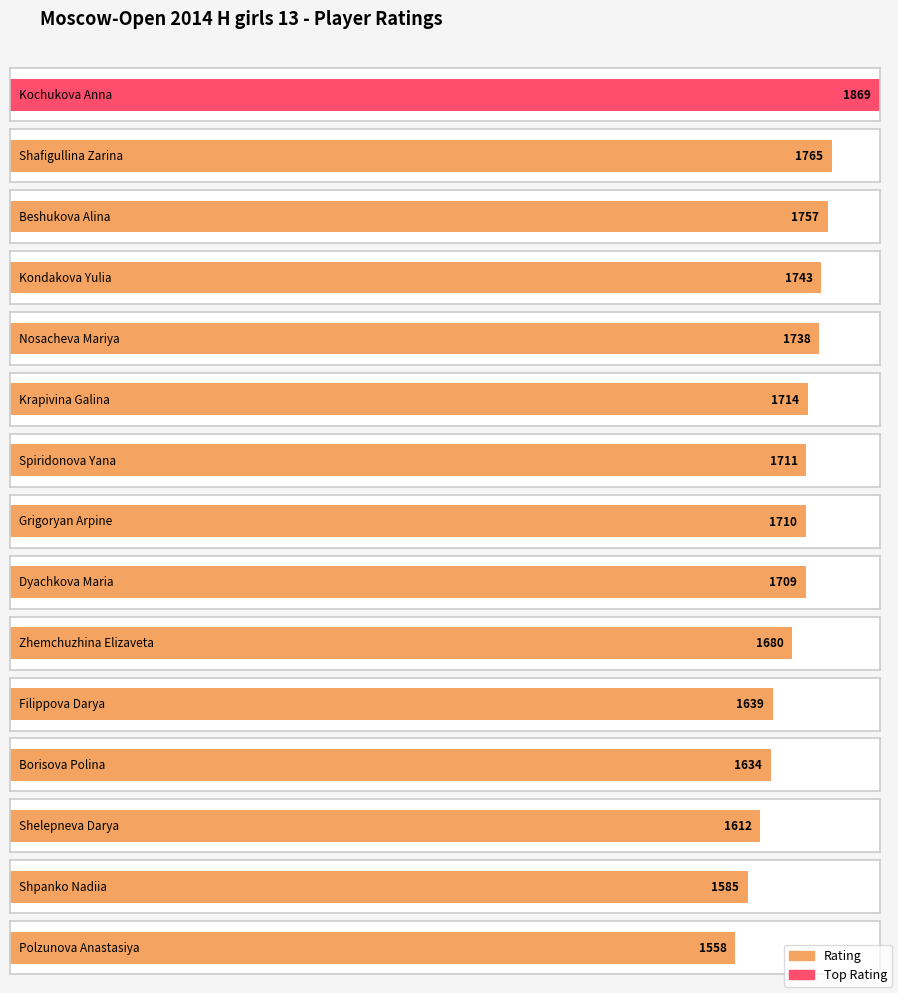

What is the change in value from Nosacheva Mariya to Shelepneva Darya?

-126